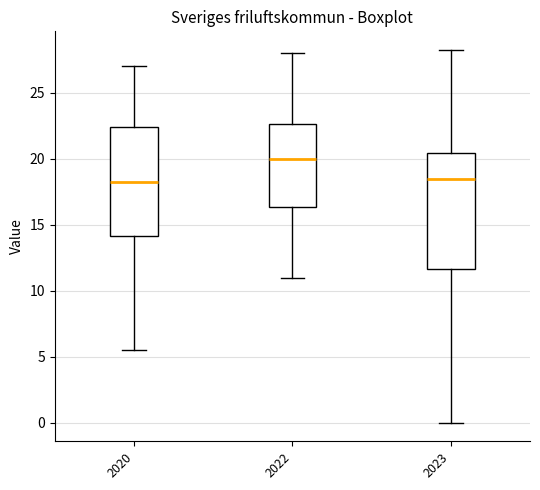

Which box is the tallest, from its lower edge to its upper edge?

2023